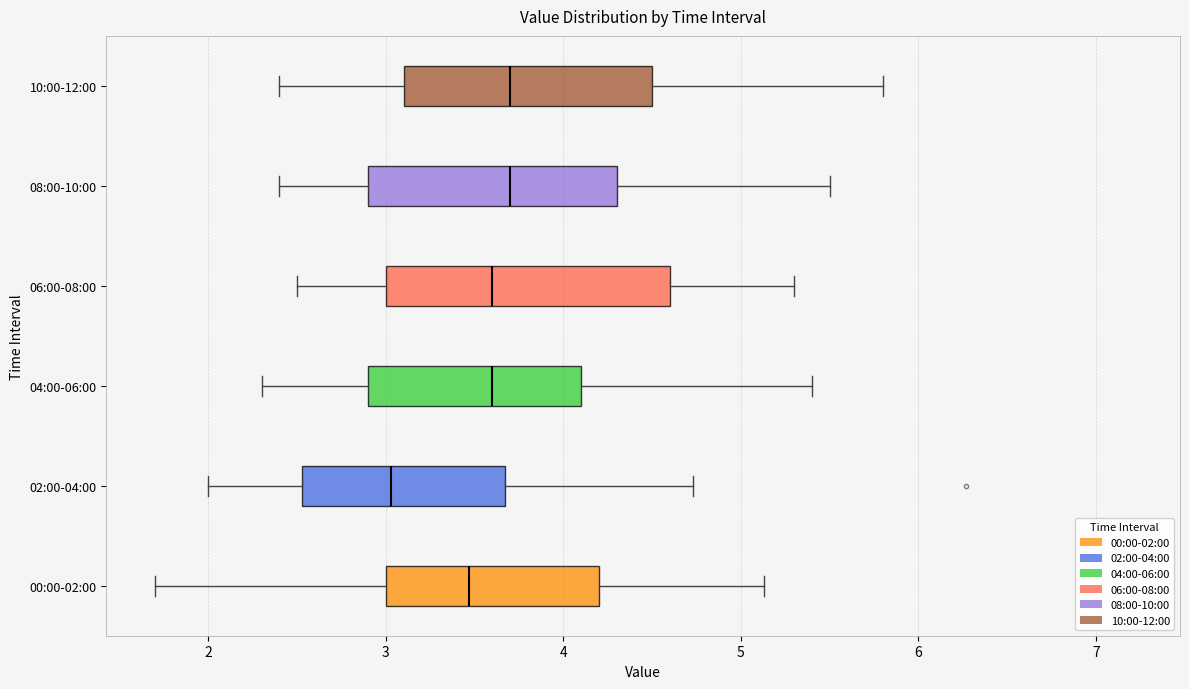

Reading bottom to top, transcribe this box plot: for each box, give where its median line is, the range the box spans, and where its two whiskers end, as read against the x-axis. The values are not printed on the chart, so give them approximately, as read against the axis.

00:00-02:00: median 3.5, box 3.0 to 4.2, whiskers 1.7 to 5.1
02:00-04:00: median 3.0, box 2.5 to 3.7, whiskers 2.0 to 4.7
04:00-06:00: median 3.6, box 2.9 to 4.1, whiskers 2.3 to 5.4
06:00-08:00: median 3.6, box 3.0 to 4.6, whiskers 2.5 to 5.3
08:00-10:00: median 3.7, box 2.9 to 4.3, whiskers 2.4 to 5.5
10:00-12:00: median 3.7, box 3.1 to 4.5, whiskers 2.4 to 5.8